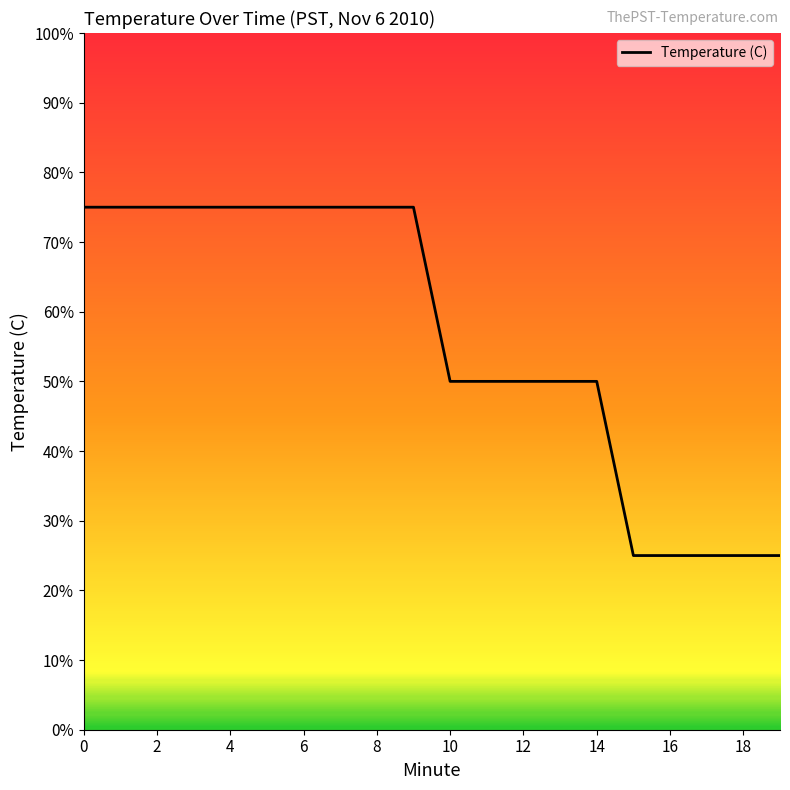

What is the minimum value shown in the chart?

25.0